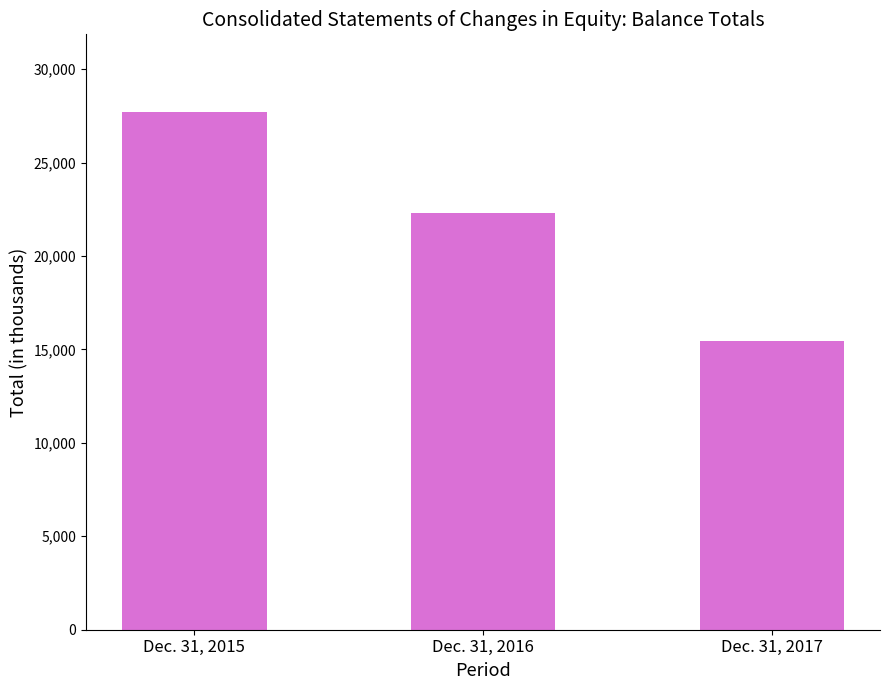

What is the average value?

21822